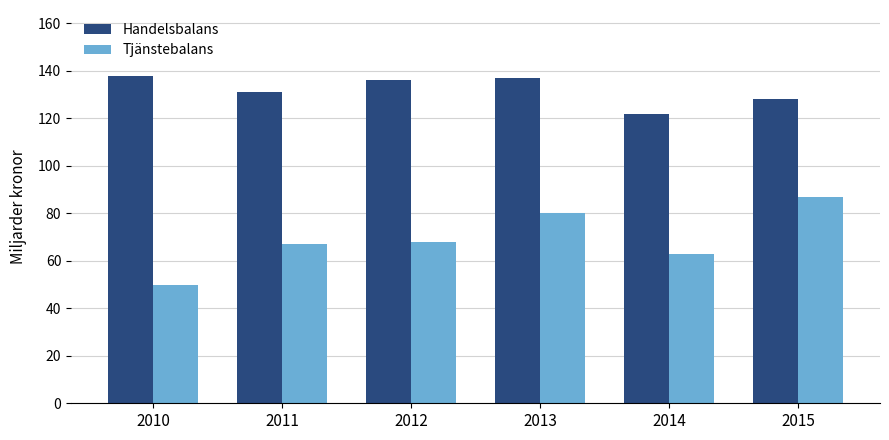

Is the value of Tjänstebalans at 2012 greater than the value of Handelsbalans at 2013?

No